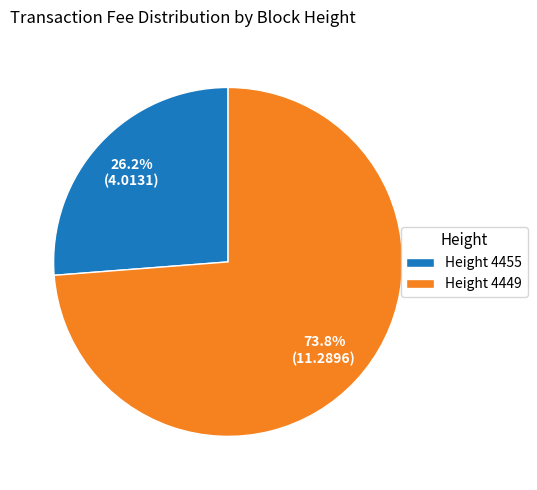

How much of the chart is everything except Height 4449?

26.2%